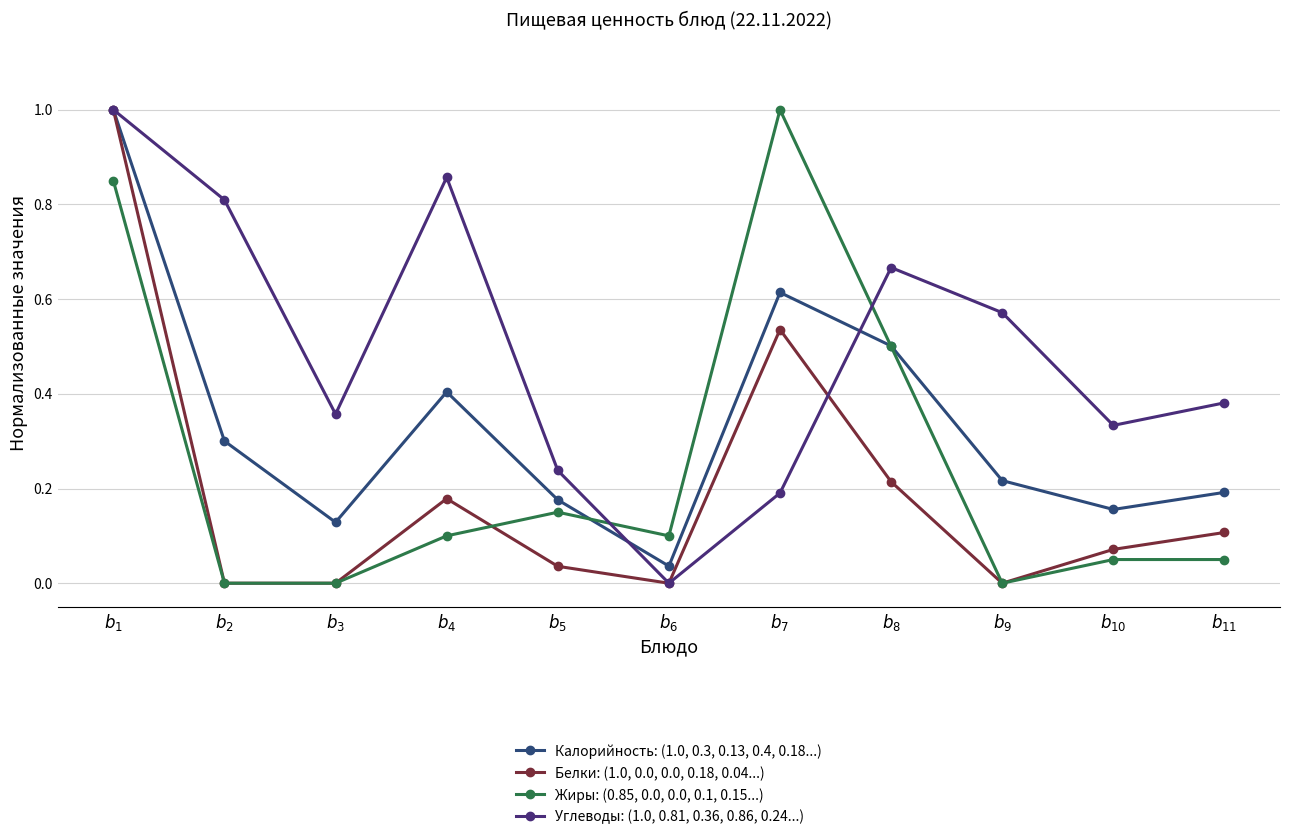

How many data points does each series have?

11